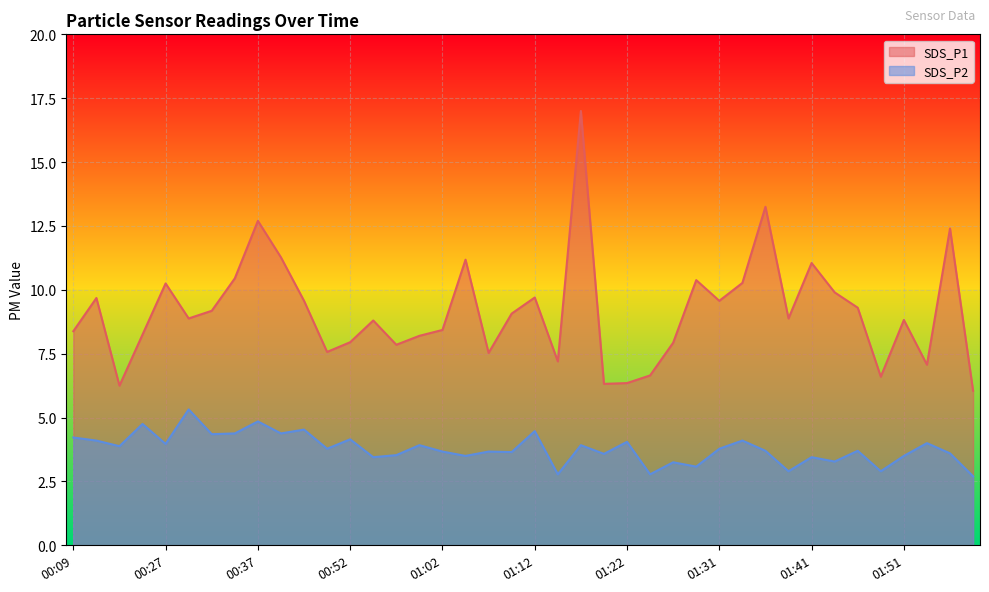

What is the difference between the SDS_P2 values at 01:12 and 01:54?

0.5